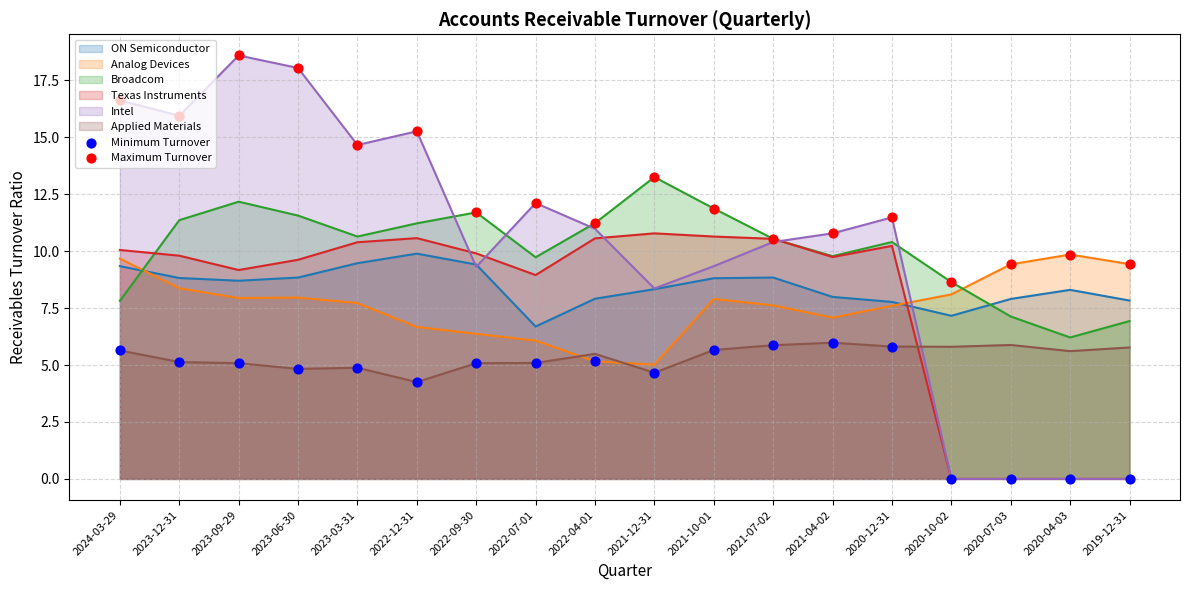

Is the value of Minimum Turnover at 2021-04-02 greater than the value of Maximum Turnover at 2020-07-03?

No